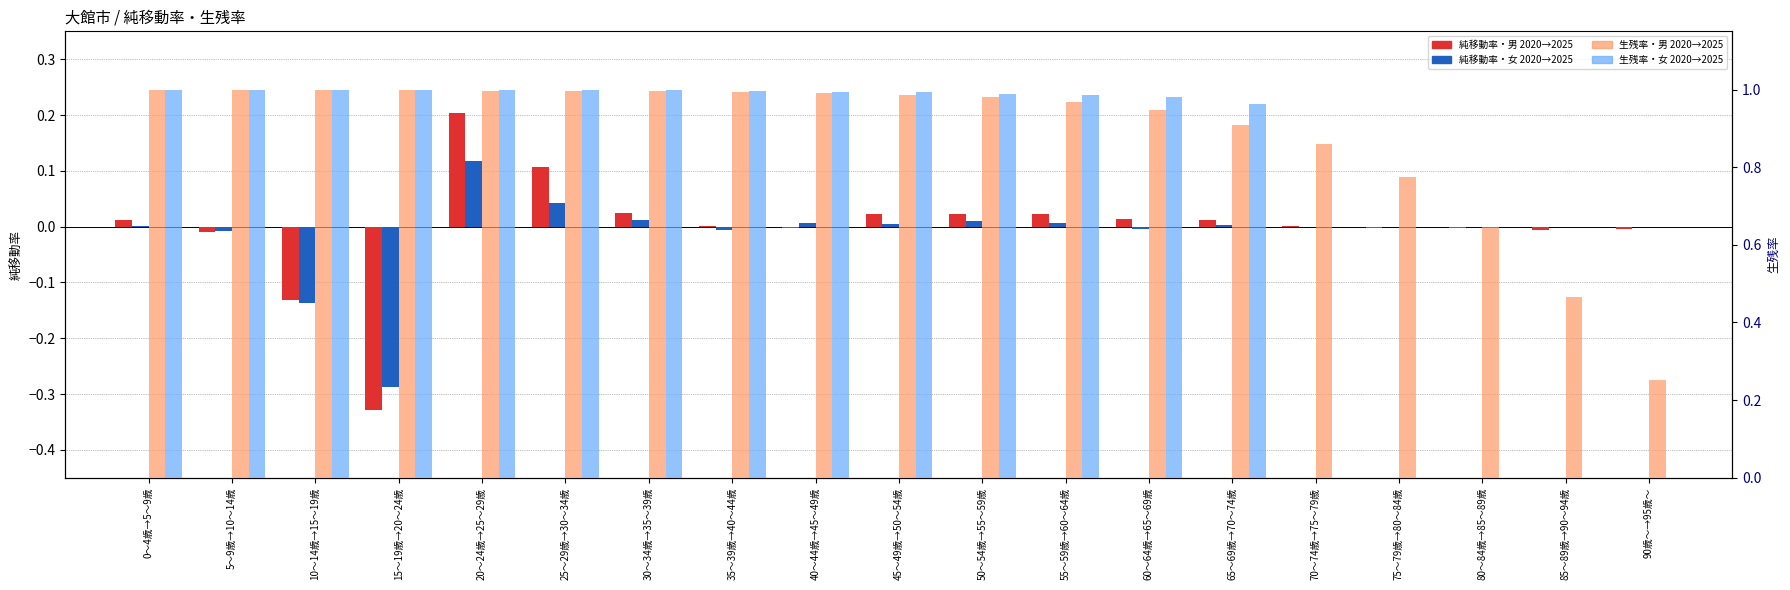

What position from the left is 10～14歳→15～19歳?

3